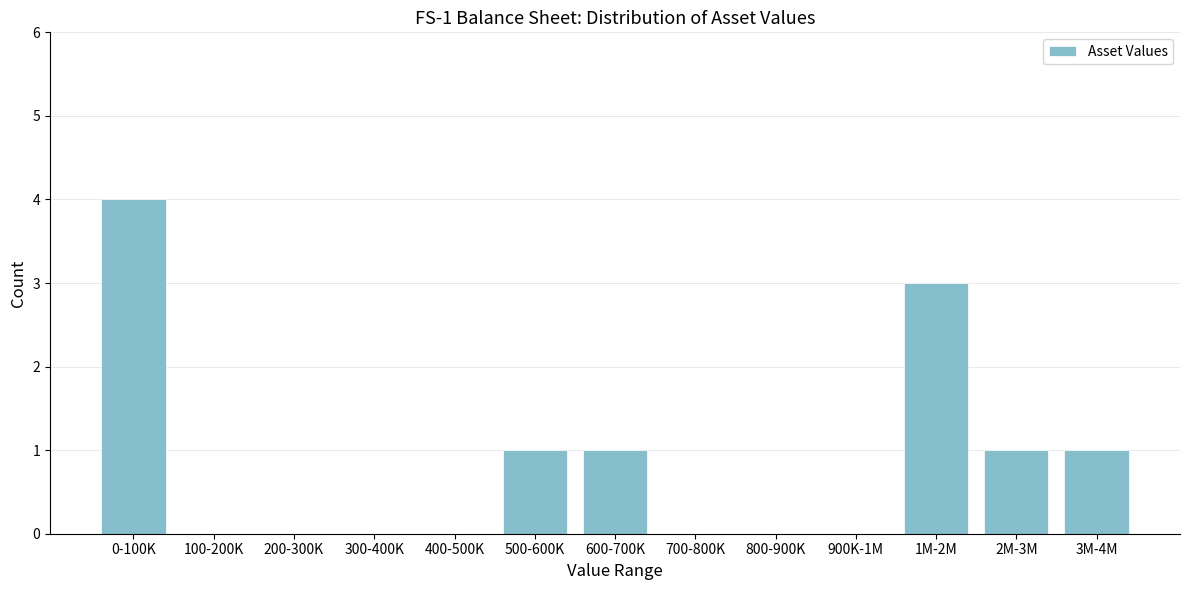

Reading left to right, extract all data points from this chart.

0-100K=4	100-200K=0	200-300K=0	300-400K=0	400-500K=0	500-600K=1	600-700K=1	700-800K=0	800-900K=0	900K-1M=0	1M-2M=3	2M-3M=1	3M-4M=1